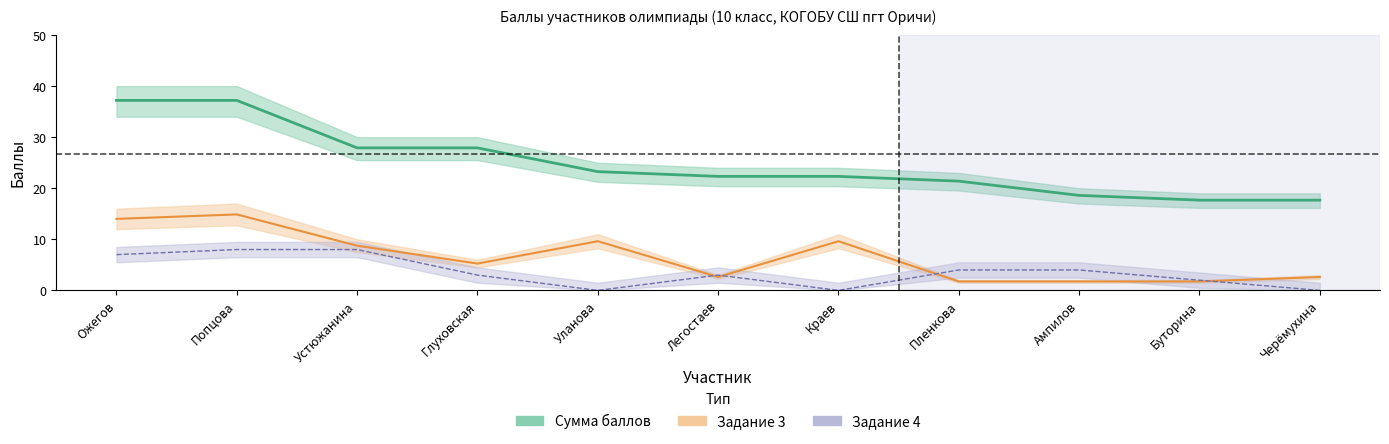

Which has a higher value, Краев or Легостаев?

Краев